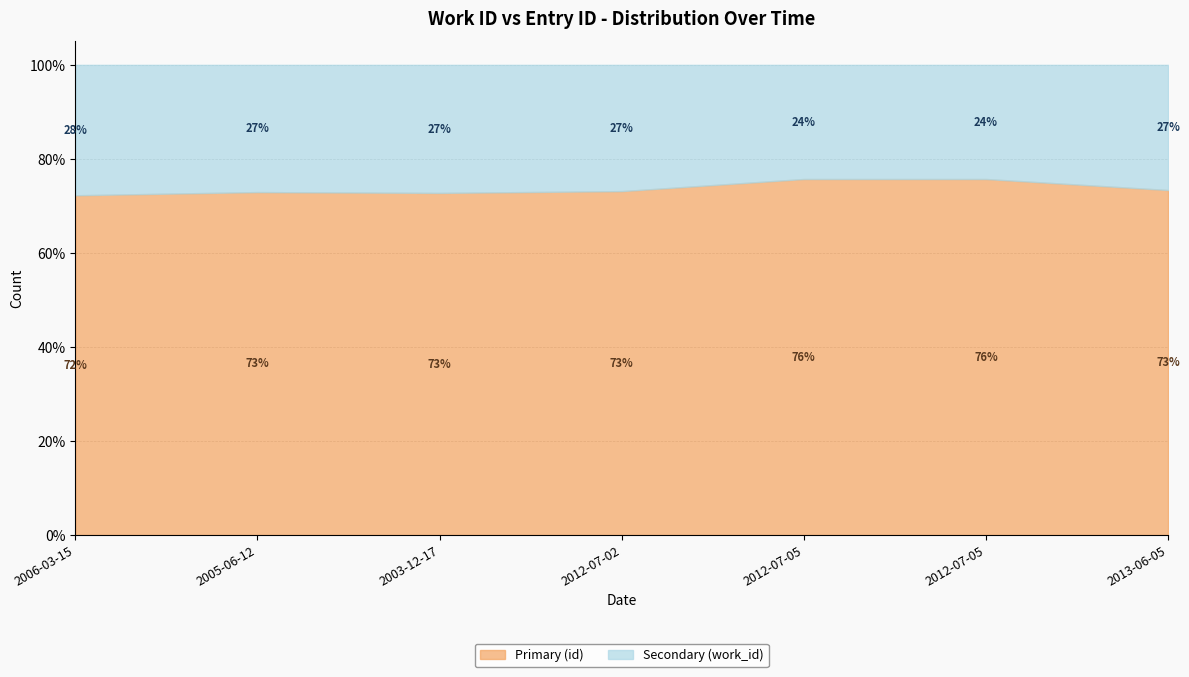

What is the approximate value of Primary at 2012-07-05, to the nearest 50?

19850